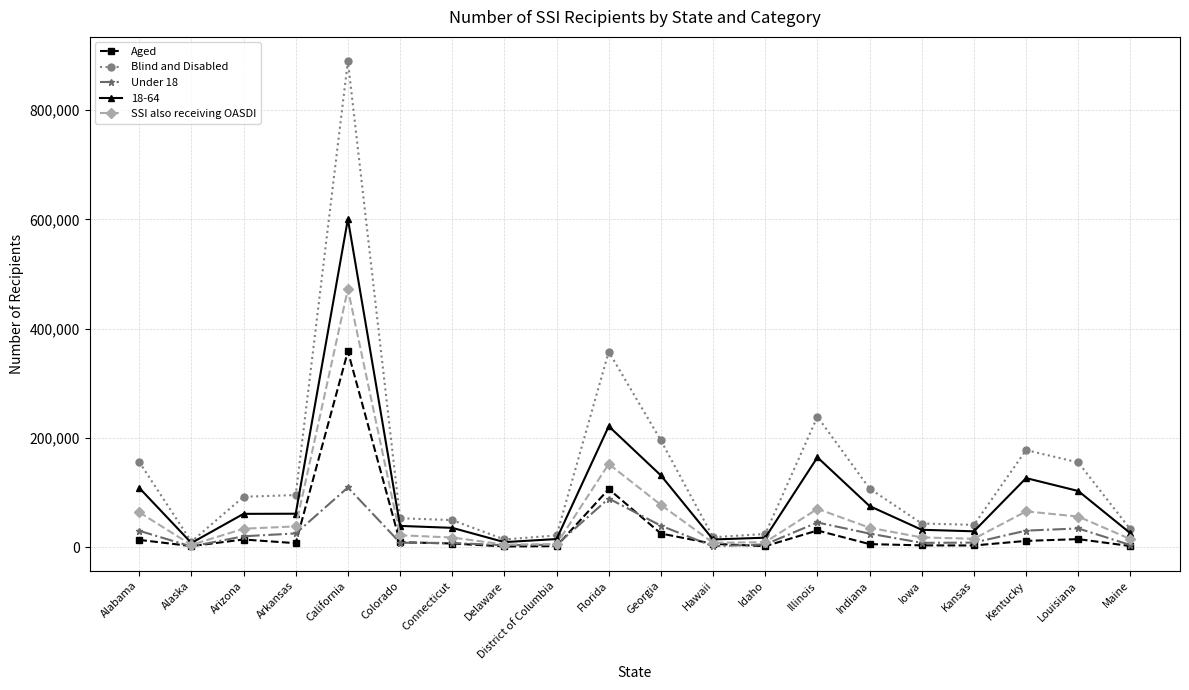

What is the label of the 20th point from the right?

Alabama